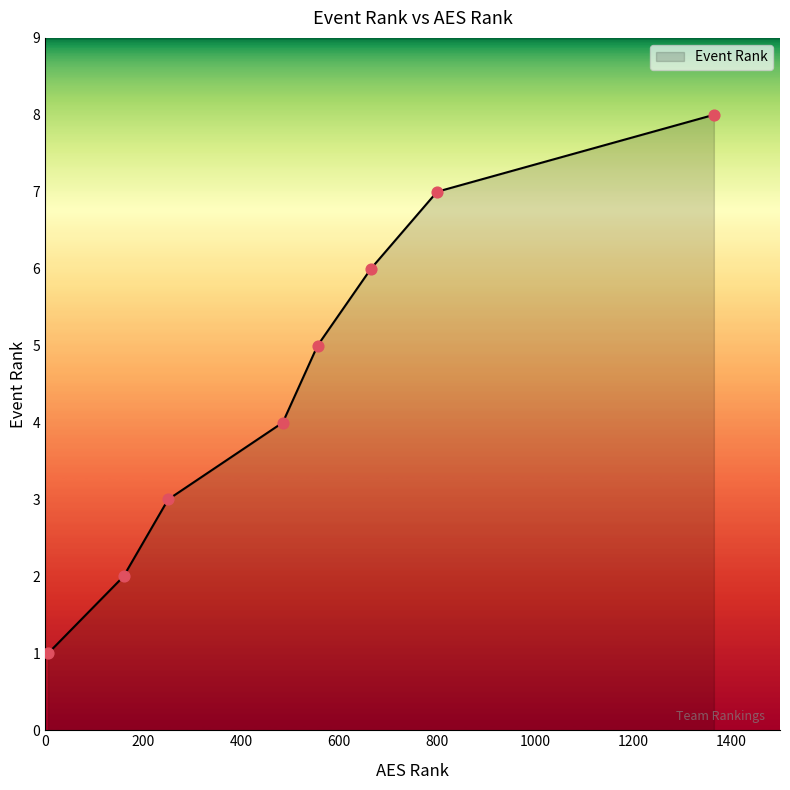

What is the greatest value displayed?

8